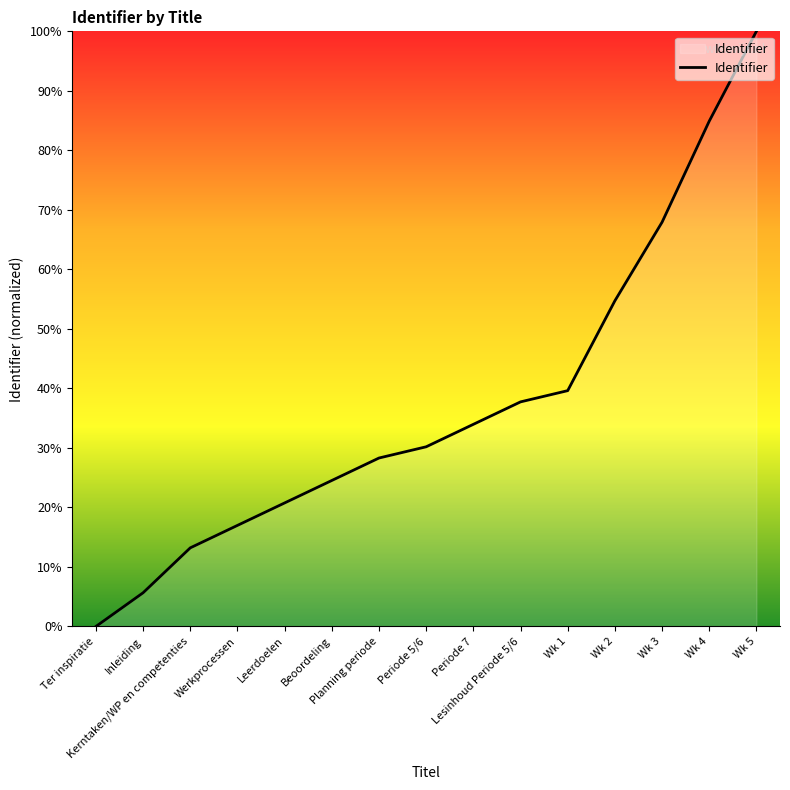

Rank the categories by value from lowest to highest.

Ter inspiratie, Inleiding, Kerntaken/WP en competenties, Werkprocessen, Leerdoelen, Beoordeling, Planning periode, Periode 5/6, Periode 7, Lesinhoud Periode 5/6, Wk 1, Wk 2, Wk 3, Wk 4, Wk 5